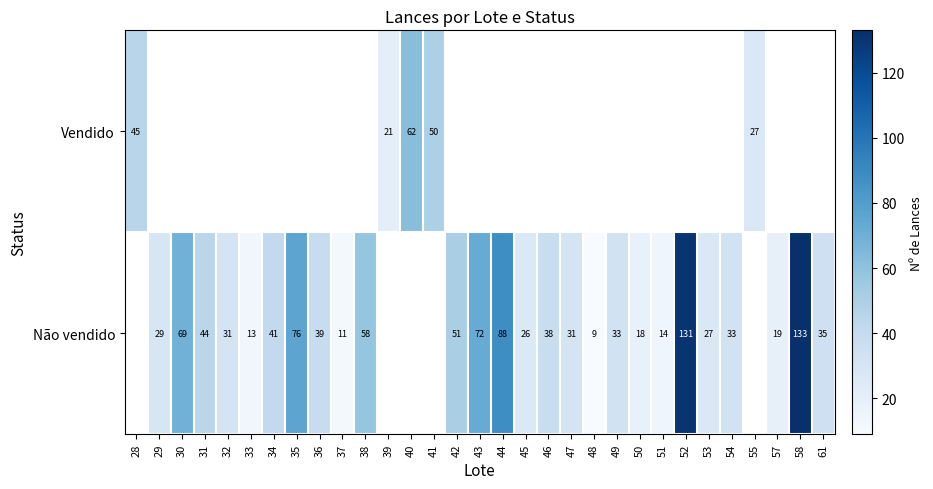

The value of Não vendido at 44 is 88. True or false?

True